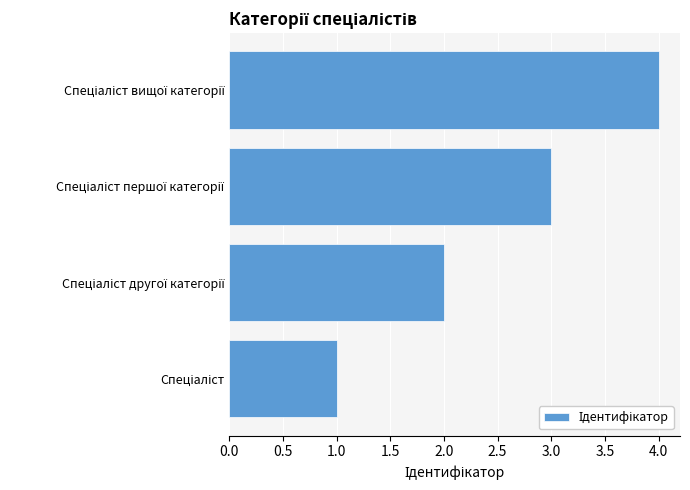

What is the difference between the maximum and minimum values?

3